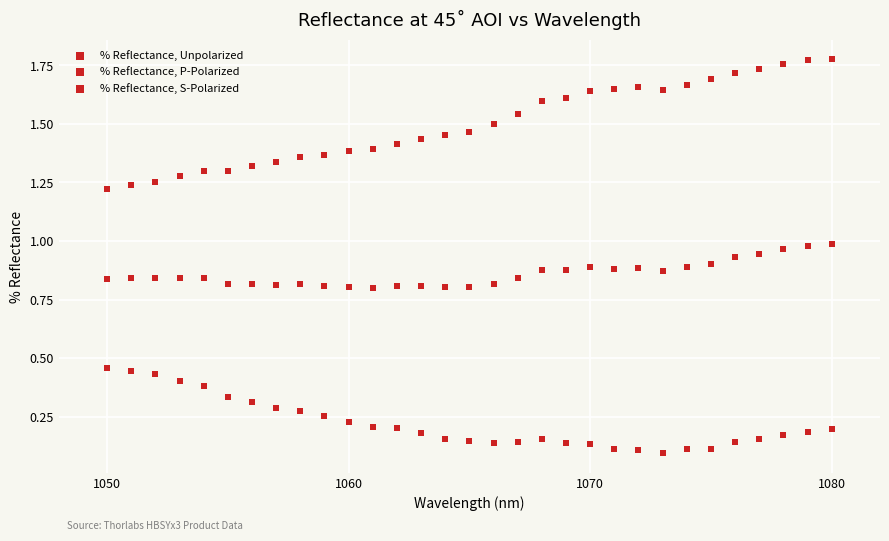

How many data points are displayed?

93